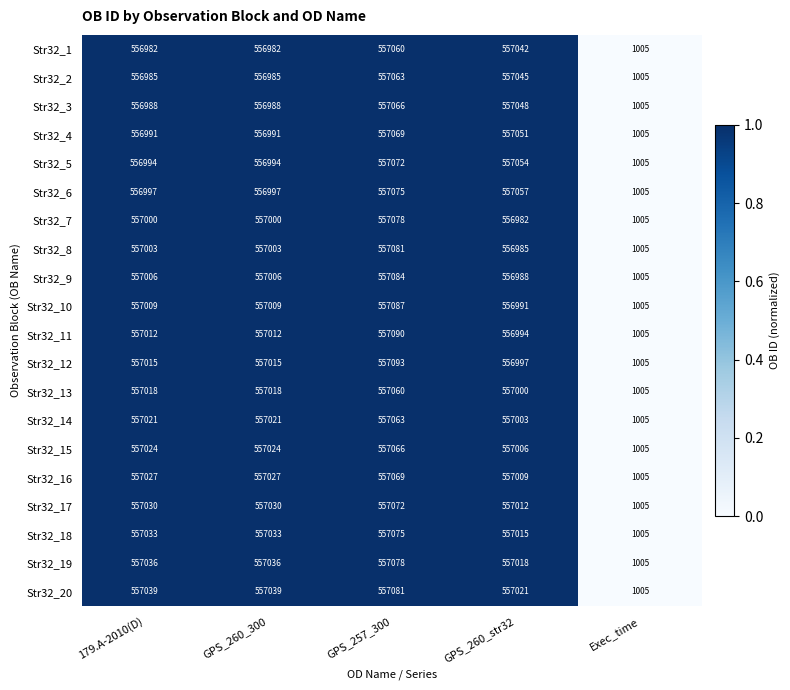

Rank the series at GPS_260_300 from lowest to highest value.

Str32_1, Str32_2, Str32_3, Str32_4, Str32_5, Str32_6, Str32_7, Str32_8, Str32_9, Str32_10, Str32_11, Str32_12, Str32_13, Str32_14, Str32_15, Str32_16, Str32_17, Str32_18, Str32_19, Str32_20